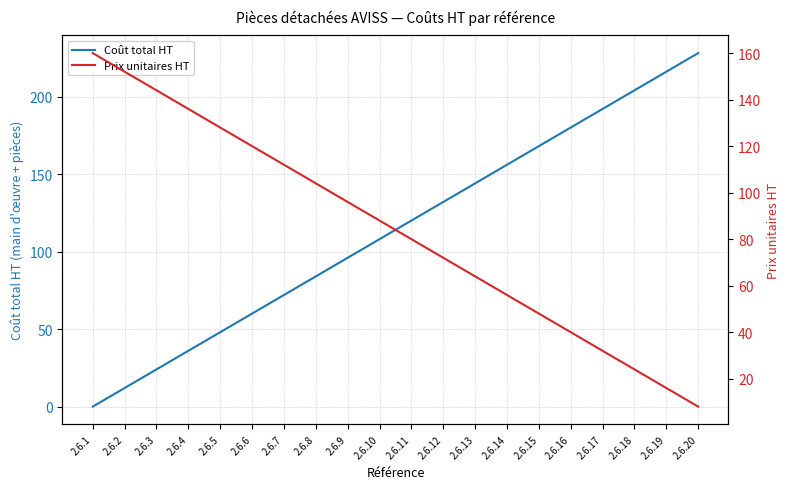

True or false: Prix unitaires HT has a value of 208 at 2.6.2.

False